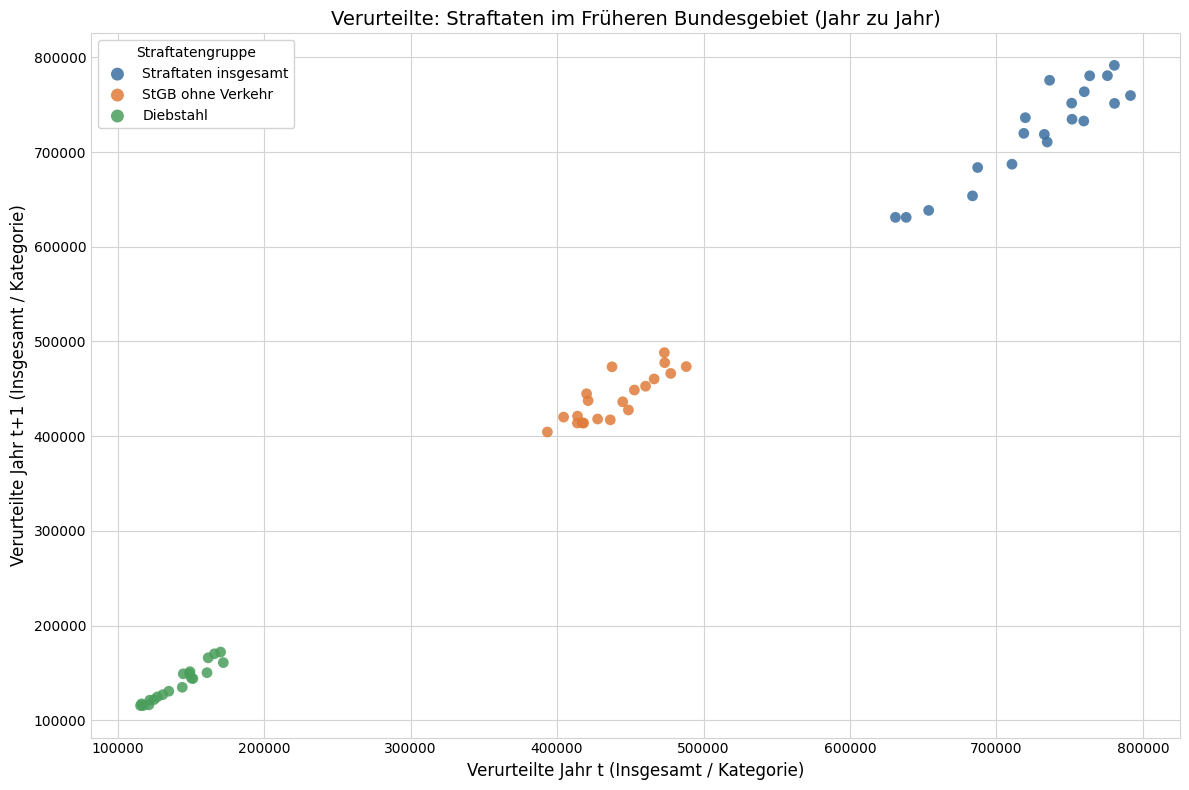

Which series reaches the maximum Y coordinate?

Straftaten insgesamt